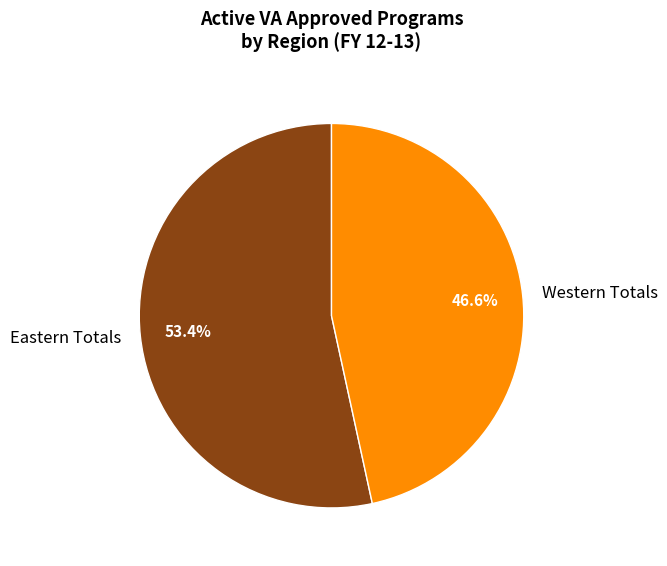

Combined, what portion of the pie is Western Totals and Eastern Totals?

100.0%